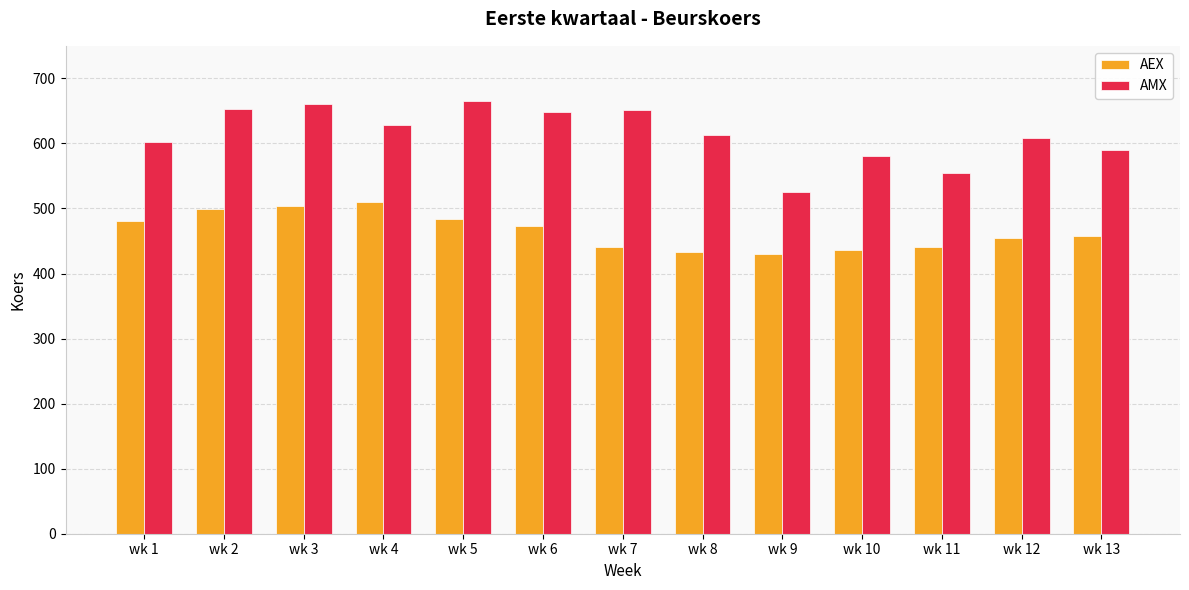

How many values in the AEX series exceed 458?

7